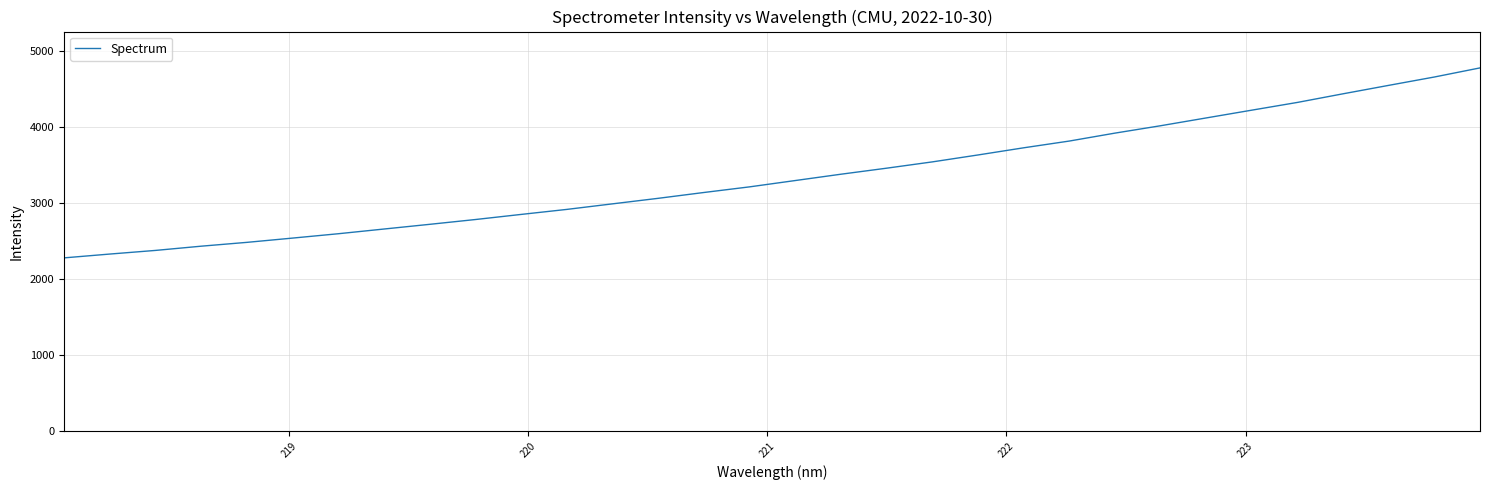

What is the greatest value displayed?

4782.9